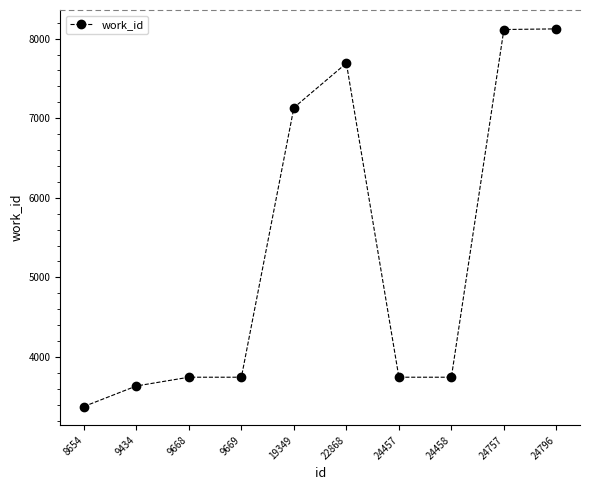

Does the chart display data point markers on the line(s)?

Yes